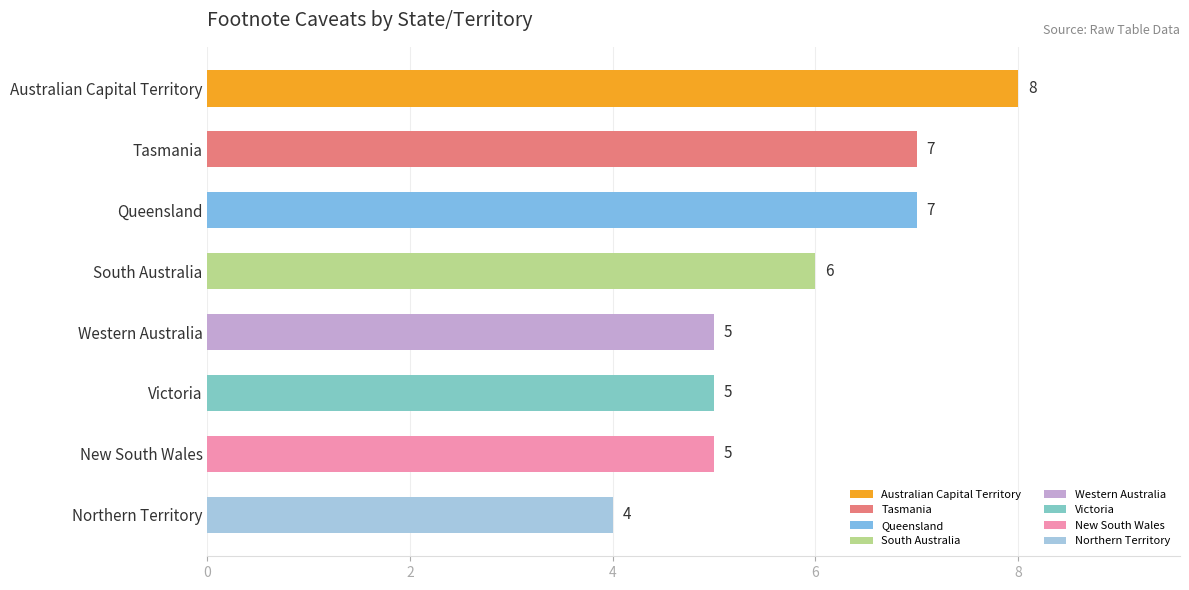

Reading bottom to top, transcribe all the data shown in this chart.

Northern Territory=4	New South Wales=5	Victoria=5	Western Australia=5	South Australia=6	Queensland=7	Tasmania=7	Australian Capital Territory=8